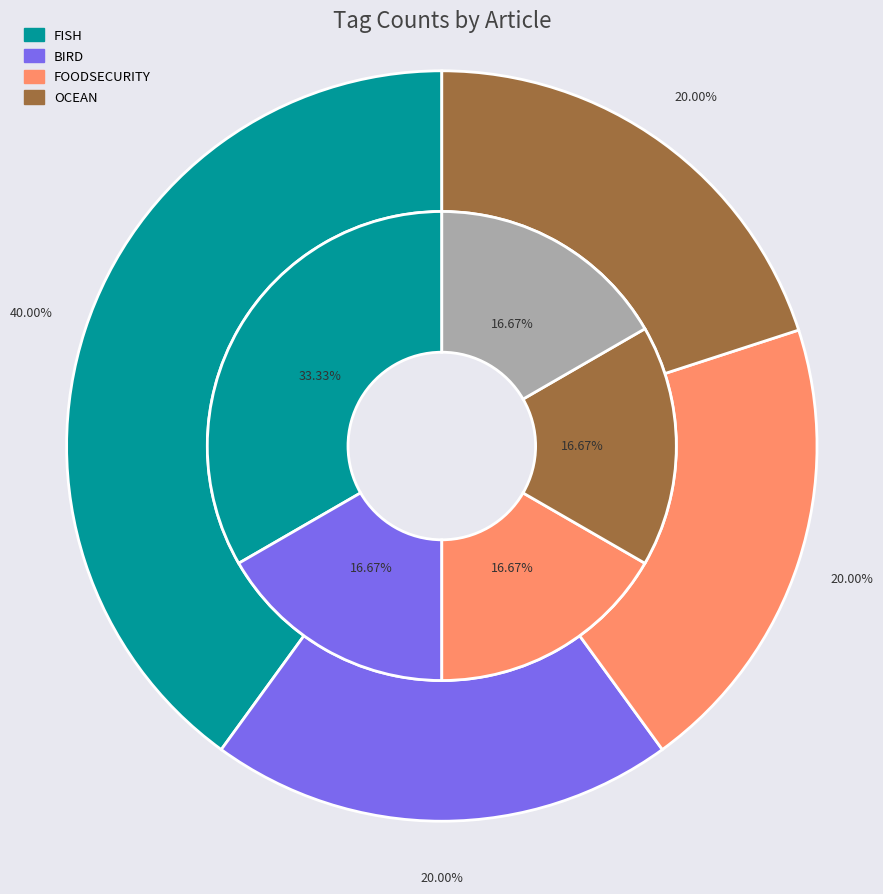

Which category has the biggest portion of the pie?

FISH